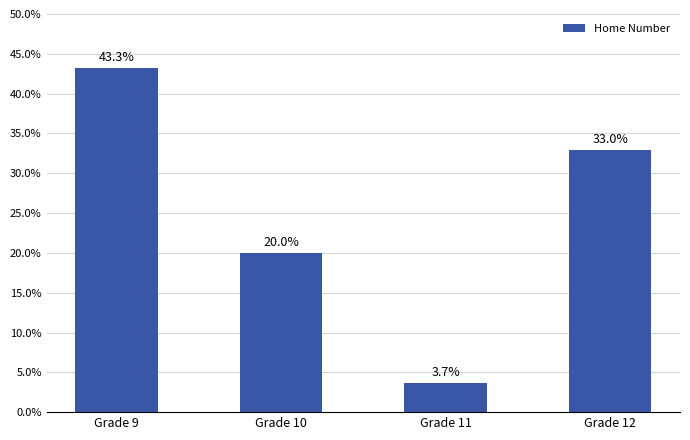

What is the value of the 2nd bar from the left?

20.0